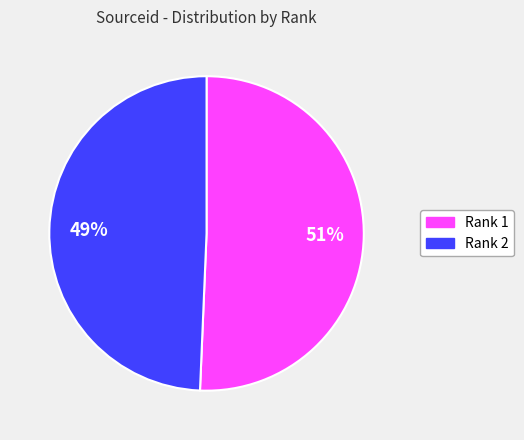

Does any single category account for the majority?

Yes